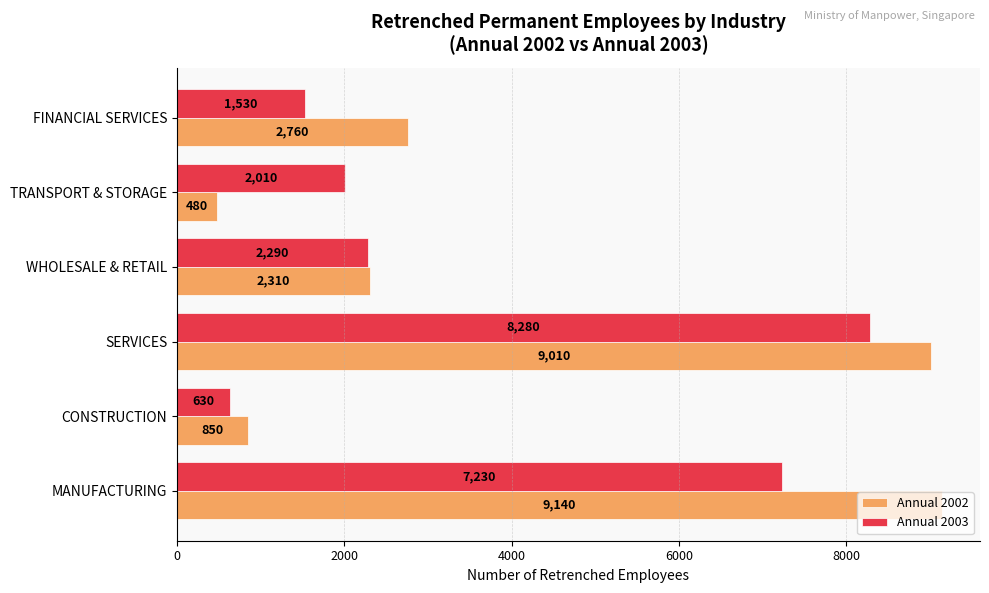

What is the highest value of the Annual 2002 series?

9140